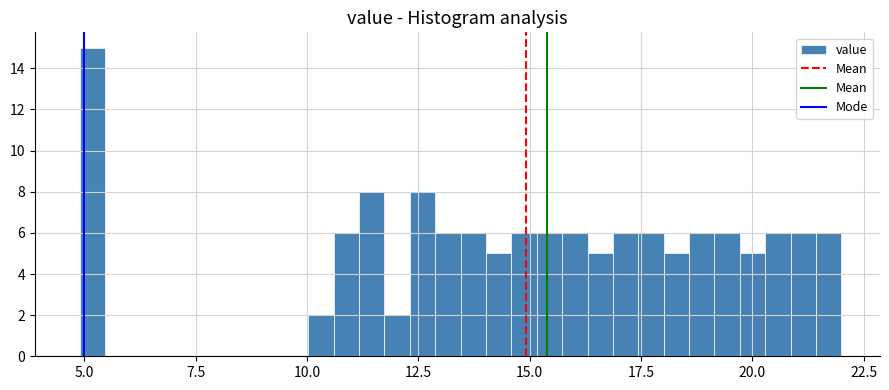

Read against the x-axis, roughly where is the centre of the tallest bar?

5.0